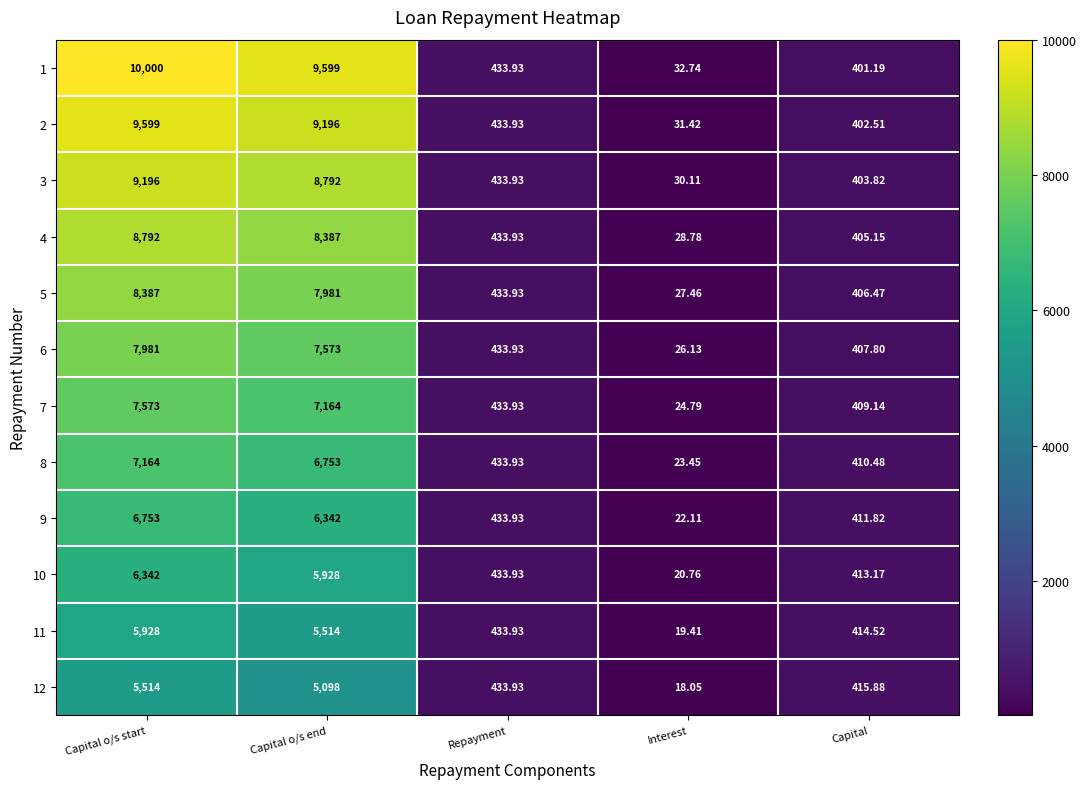

At which label does 8 reach its peak?

Capital o/s start